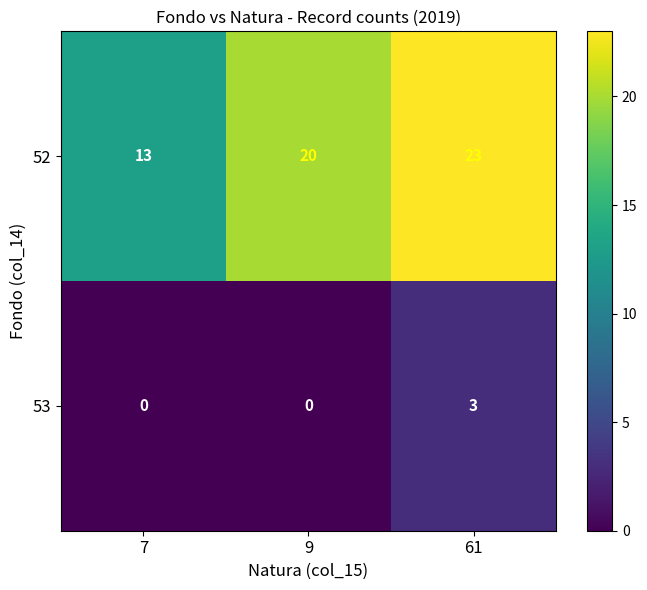

At which category is the sum across all series the highest?

61